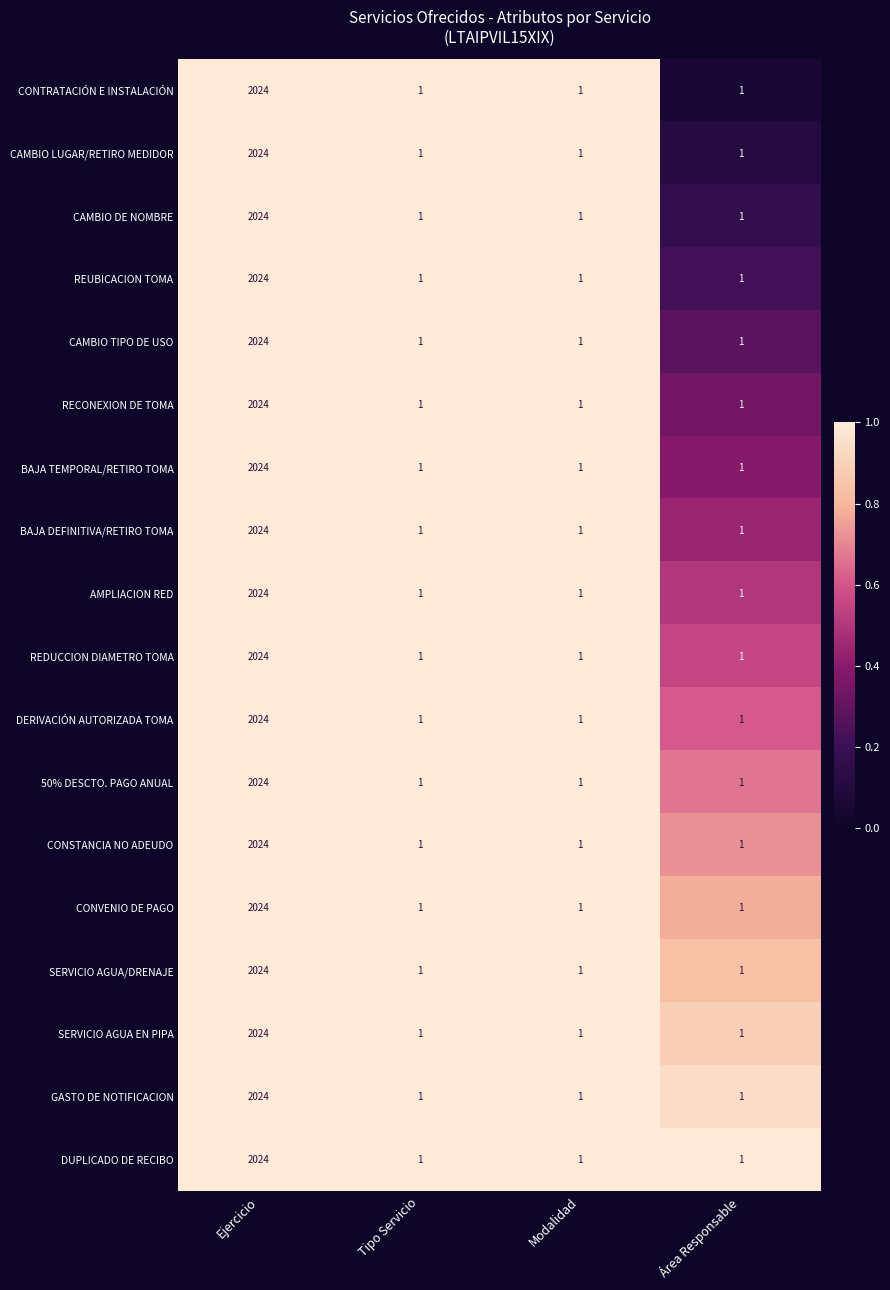

The value of SERVICIO AGUA/DRENAJE at Área Responsable is 1. True or false?

True